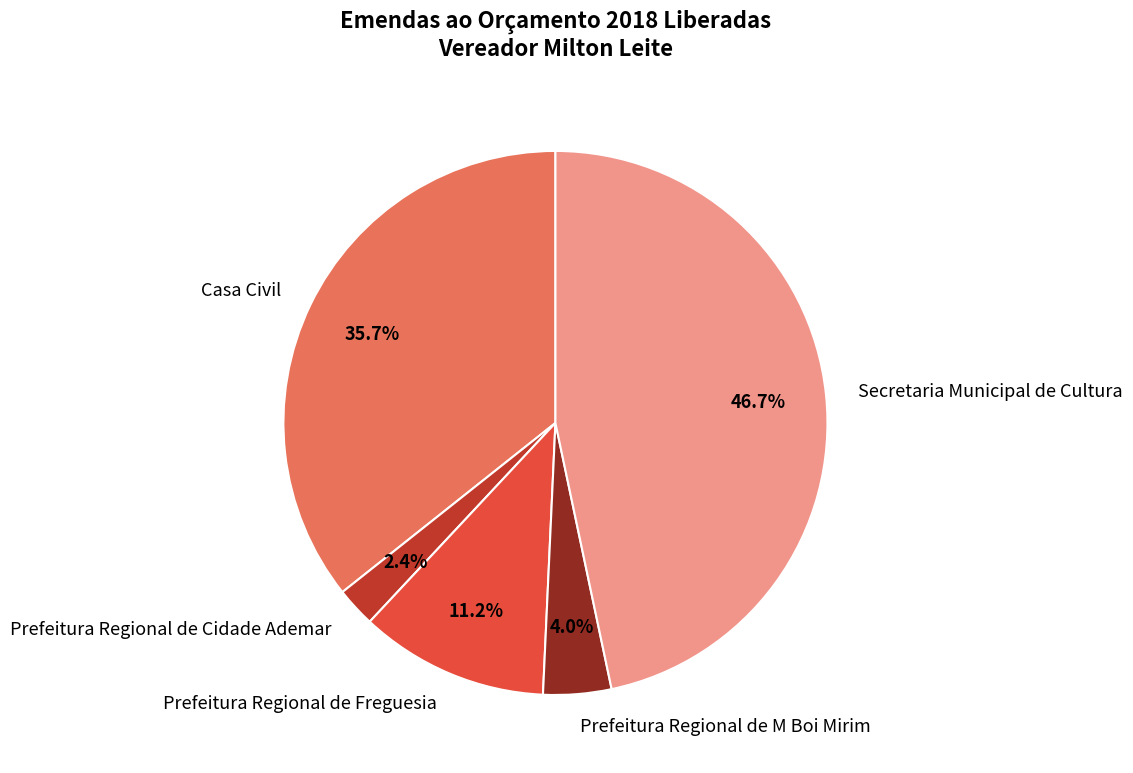

Between Prefeitura Regional de Cidade Ademar and Prefeitura Regional de Freguesia, which is larger?

Prefeitura Regional de Freguesia